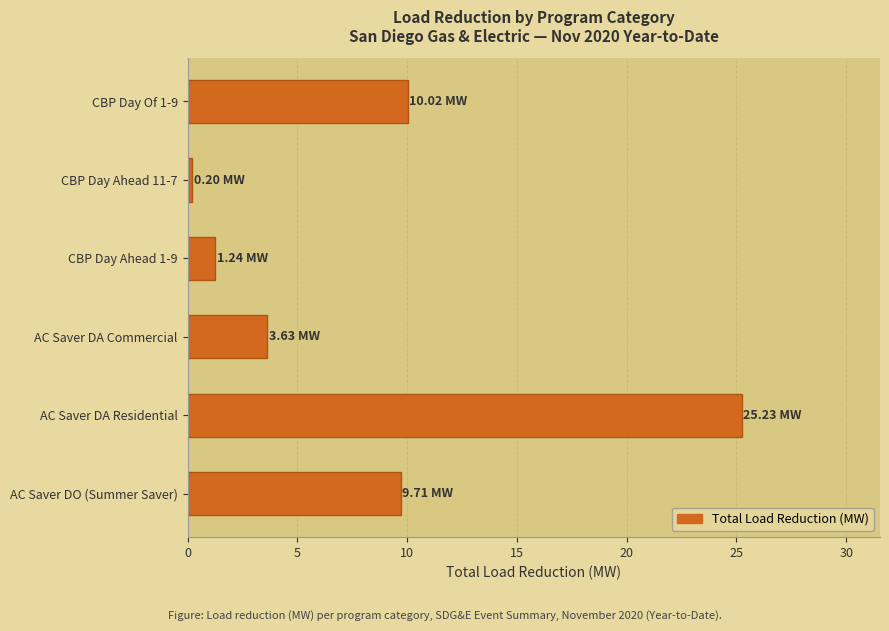

What is the sum of all values?

50.0